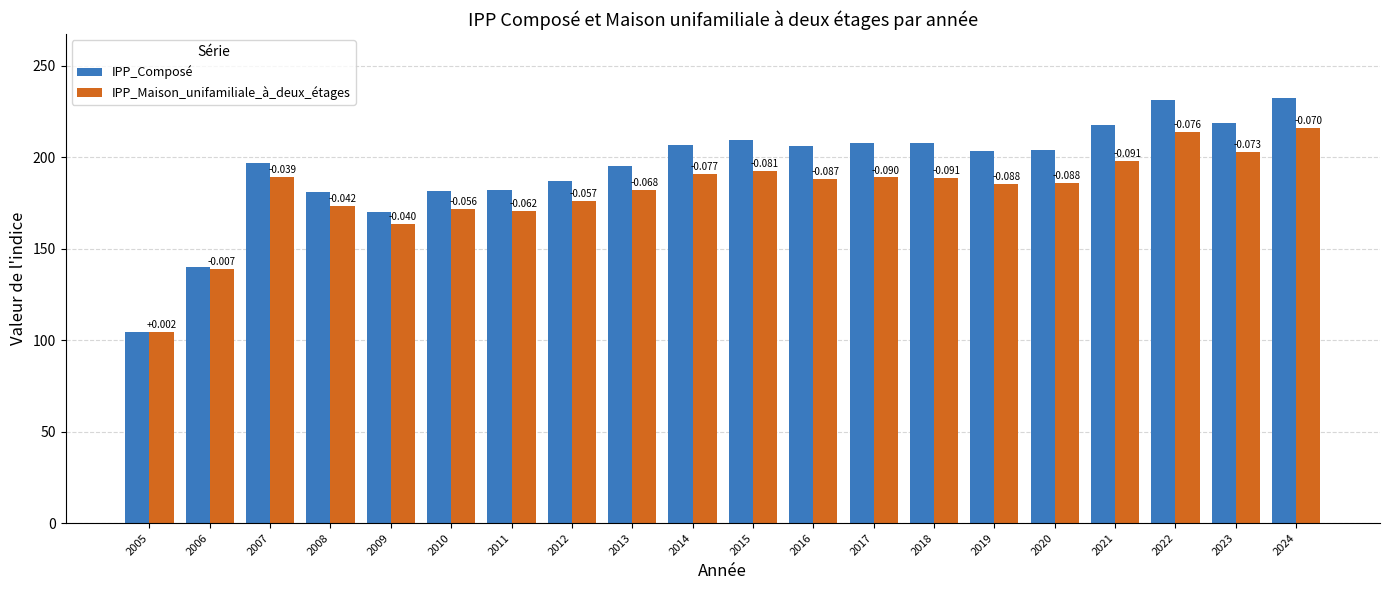

The IPP_Maison_unifamiliale_à_deux_étages series shows 137.5 at 2023. True or false?

False